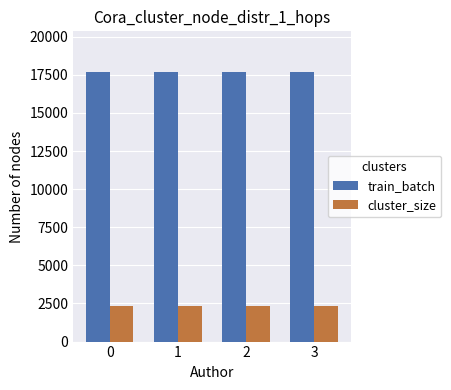

Reading left to right, transcribe all the data shown in this chart.

train_batch: 17702	17702	17702	17702
cluster_size: 2314	2314	2314	2314